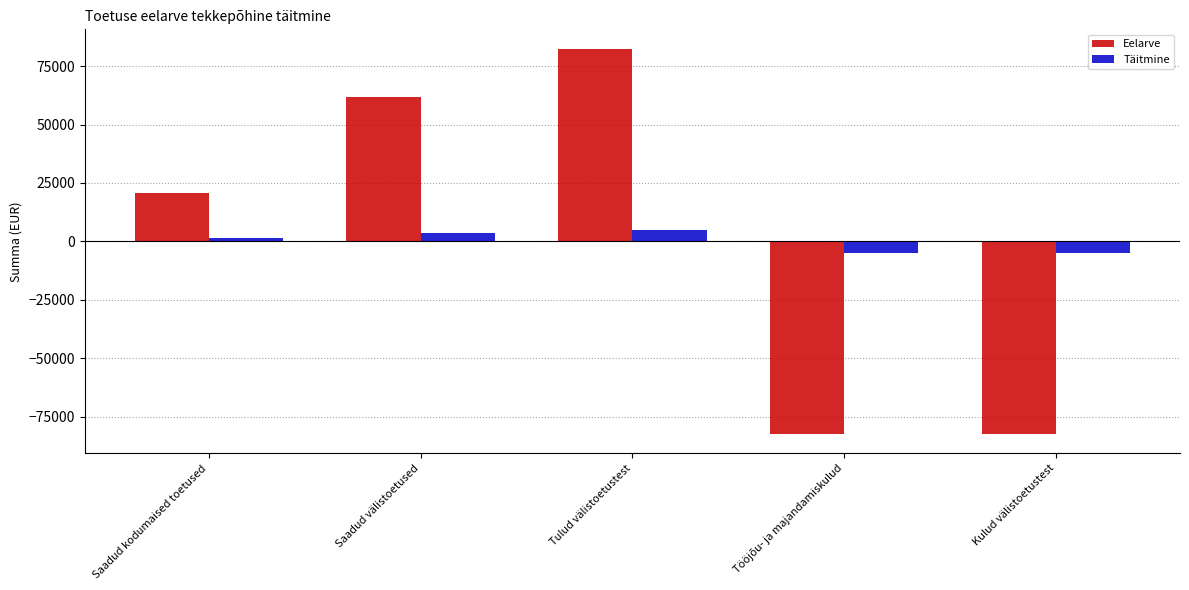

Count the number of categories in the chart.

5